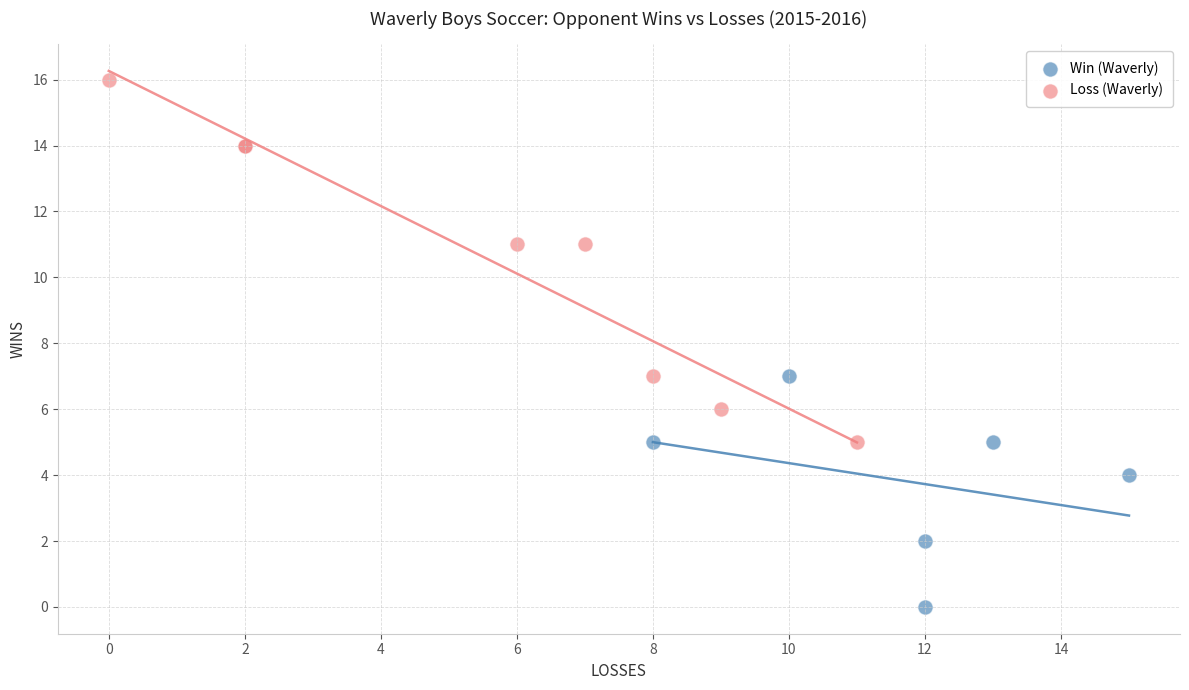

What are all the series names shown in the legend?

Win (Waverly), Loss (Waverly)